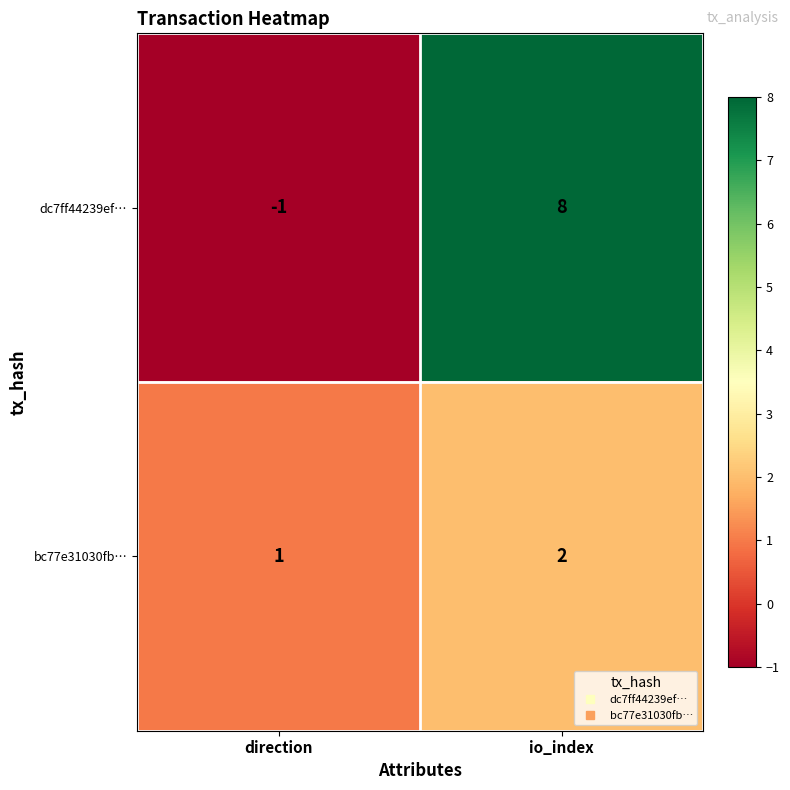

Where is bc77e31030fb… nearest to the value 1?

direction